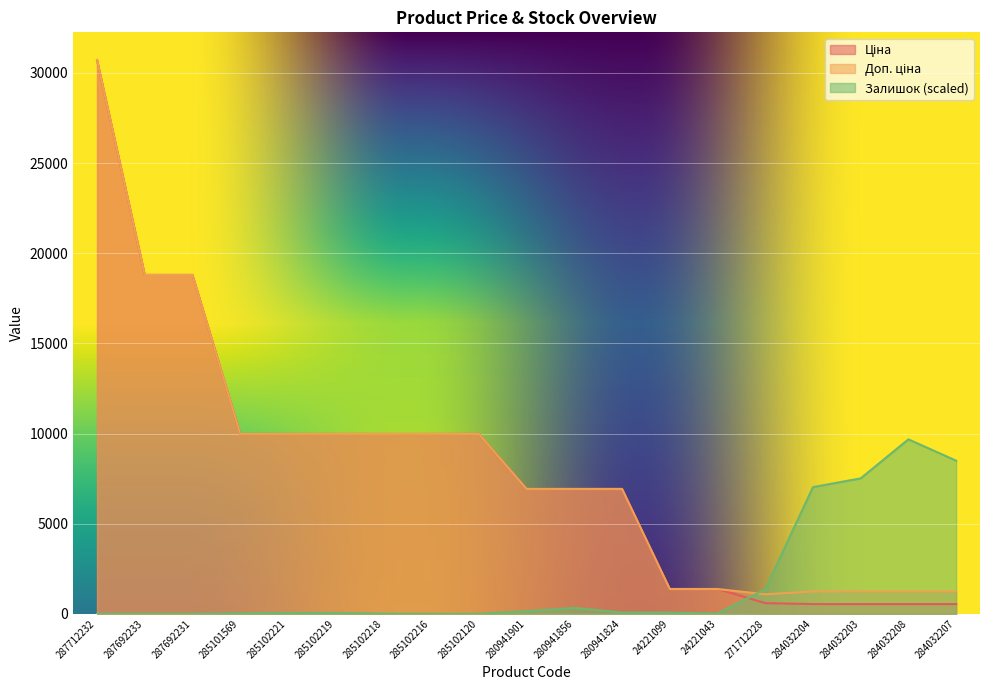

Reading left to right, extract all data points from this chart.

Ціна: 30717.1	18796.8	18796.8	9975.0	9975.0	9975.0	9975.0	9975.0	9975.0	6925.7	6925.7	6925.7	1375.4	1375.4	589.9	539.0	539.0	539.0	539.0
Доп. ціна: 30717.1	18796.8	18796.8	9975.0	9975.0	9975.0	9975.0	9975.0	9975.0	6925.7	6925.7	6925.7	1375.0	1375.0	1081.7	1235.4	1235.4	1235.4	1235.4
Залишок: 0.0	0.0	0.0	28.4	44.6	44.6	12.2	0.0	0.0	145.9	324.2	68.9	64.8	16.2	1353.3	7026.0	7512.2	9675.9	8492.7